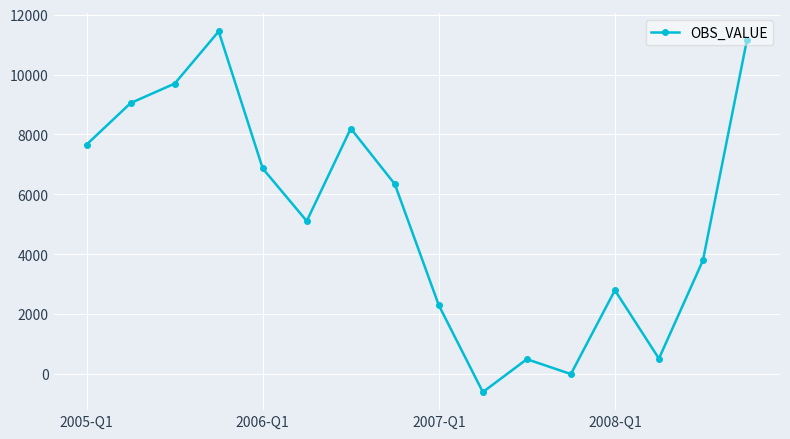

What is the smallest value displayed?

-607.2